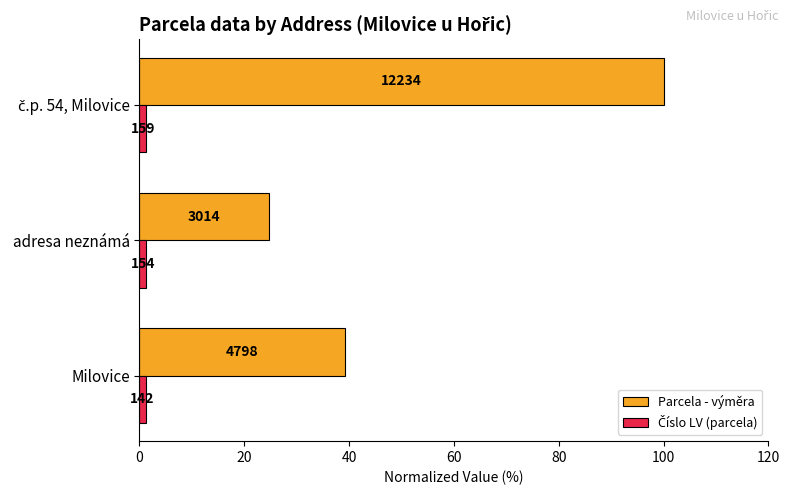

What are all the series names shown in the legend?

Parcela - výměra, Číslo LV (parcela)